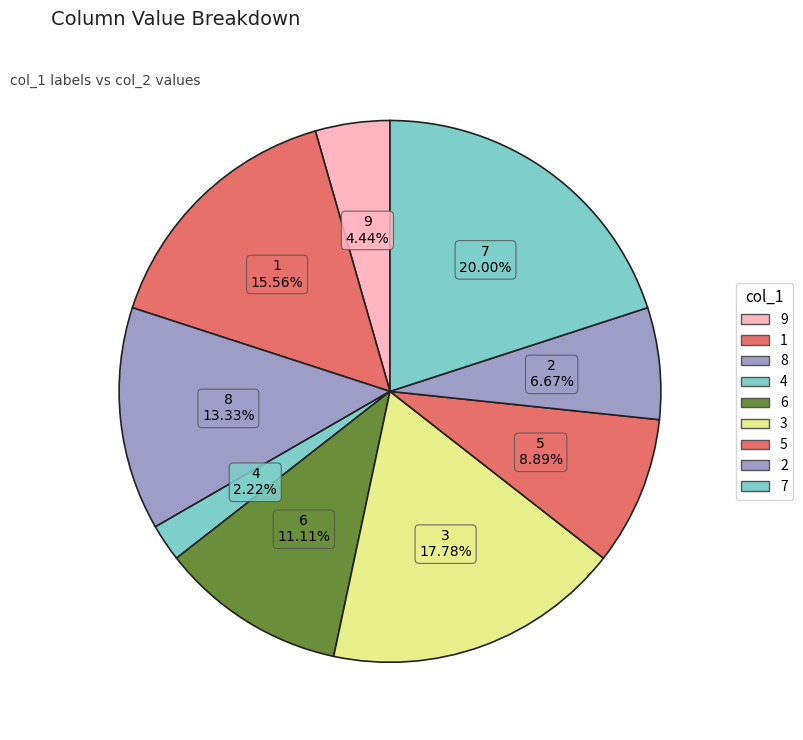

Which slice is the smallest?

4